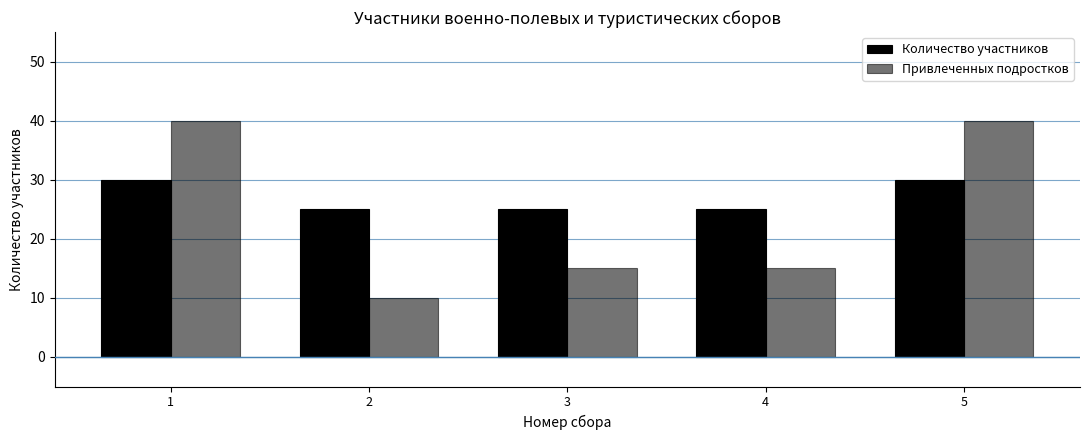

How many groups of bars are there?

5